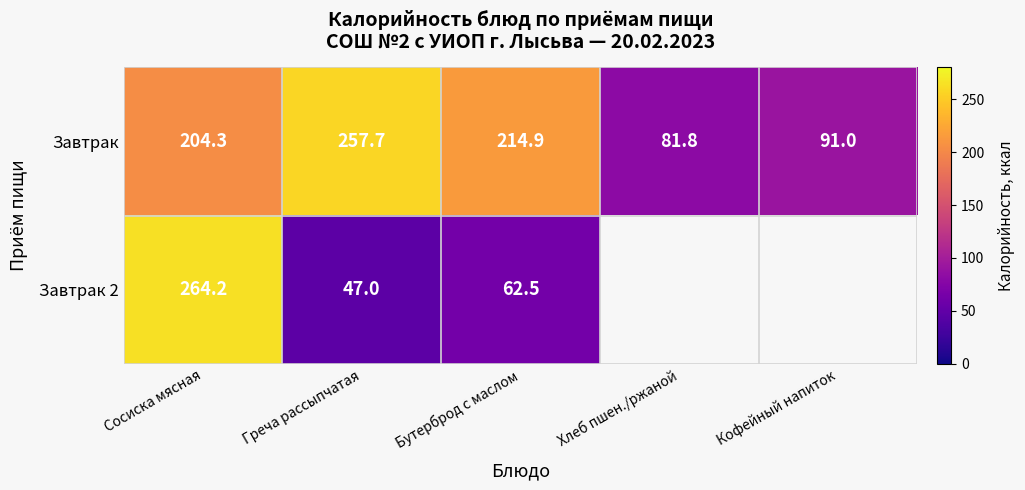

List the labels in order of Завтрак value, largest first.

Греча рассыпчатая, Бутерброд с маслом, Сосиска мясная, Кофейный напиток, Хлеб пшен./ржаной